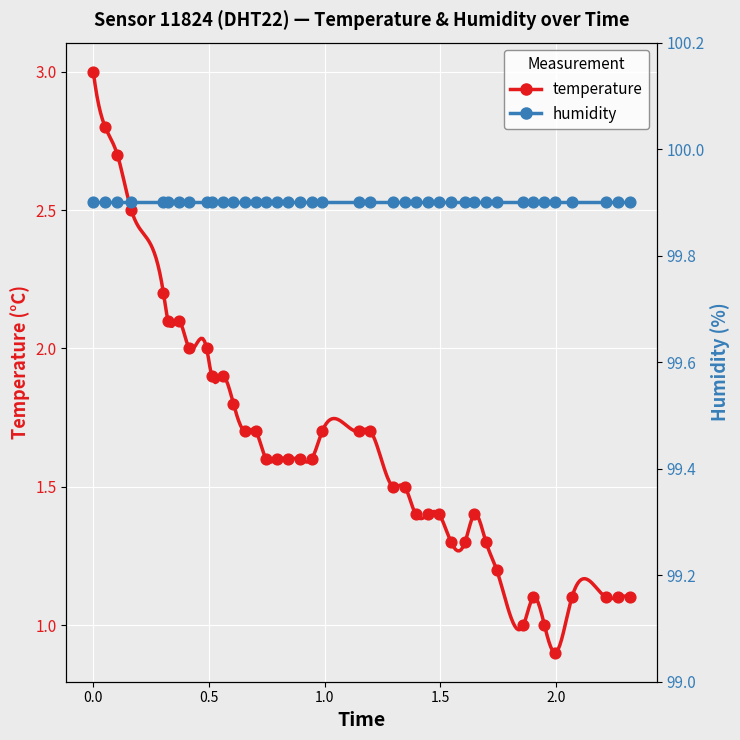

Which series contains the lowest Y value?

temperature